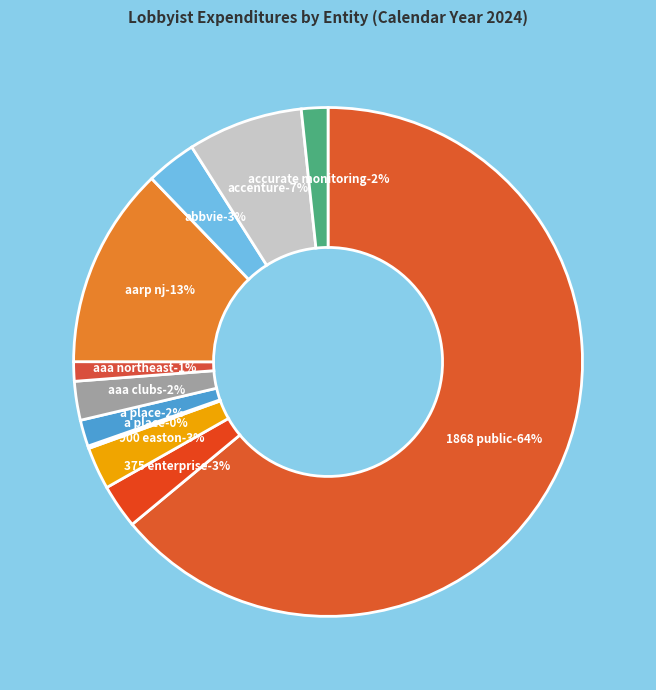

What is the smallest slice in the pie chart?

A PLACE FOR MOM